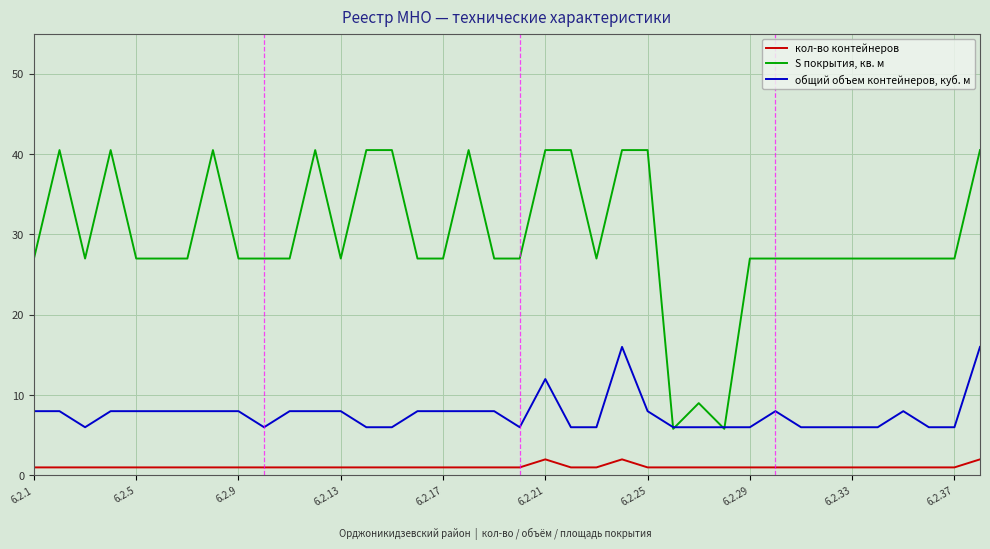

True or false: кол-во контейнеров and общий объем контейнеров, куб. м cross at least once.

False